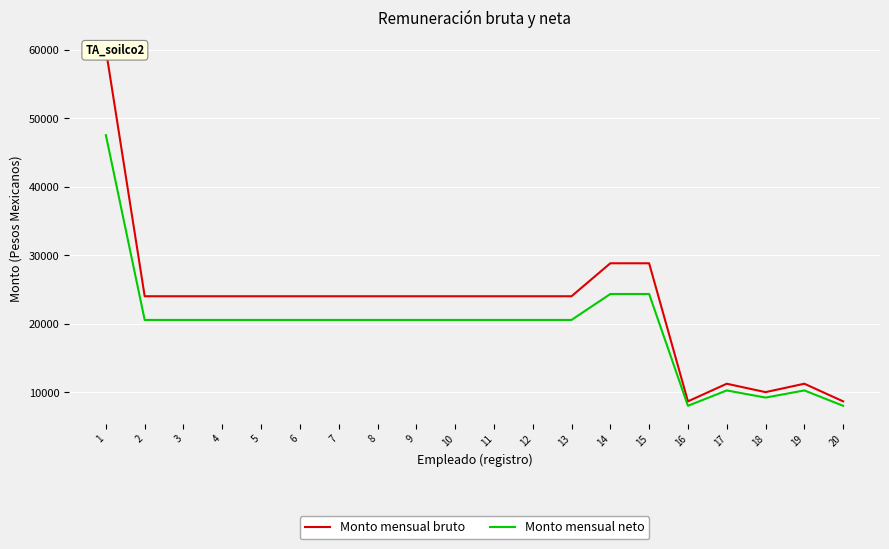

What is the minimum value for Monto mensual bruto?

8650.0